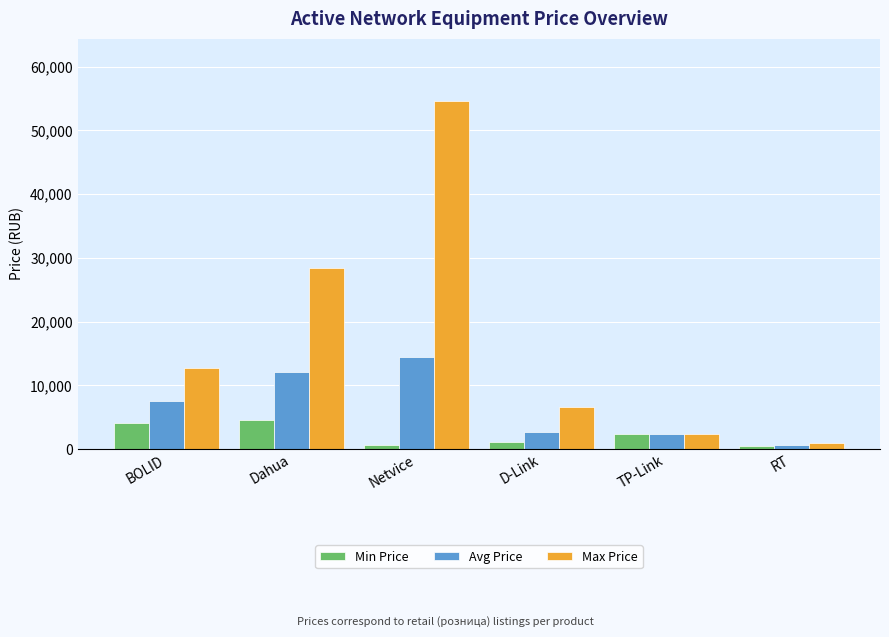

What position from the right is Dahua?

5